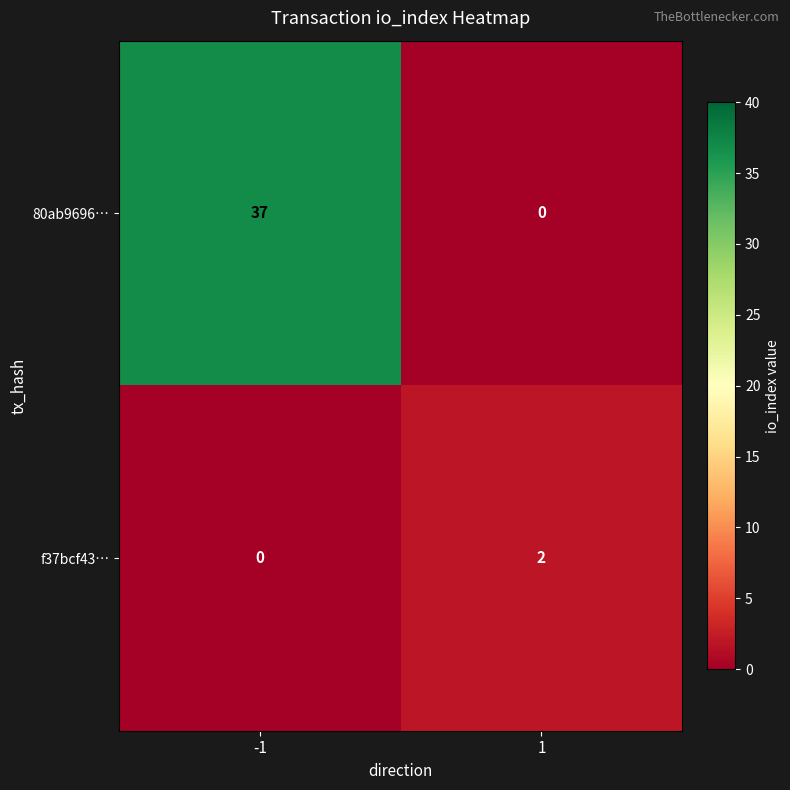

Rank the series at 1 from highest to lowest value.

f37bcf43…, 80ab9696…